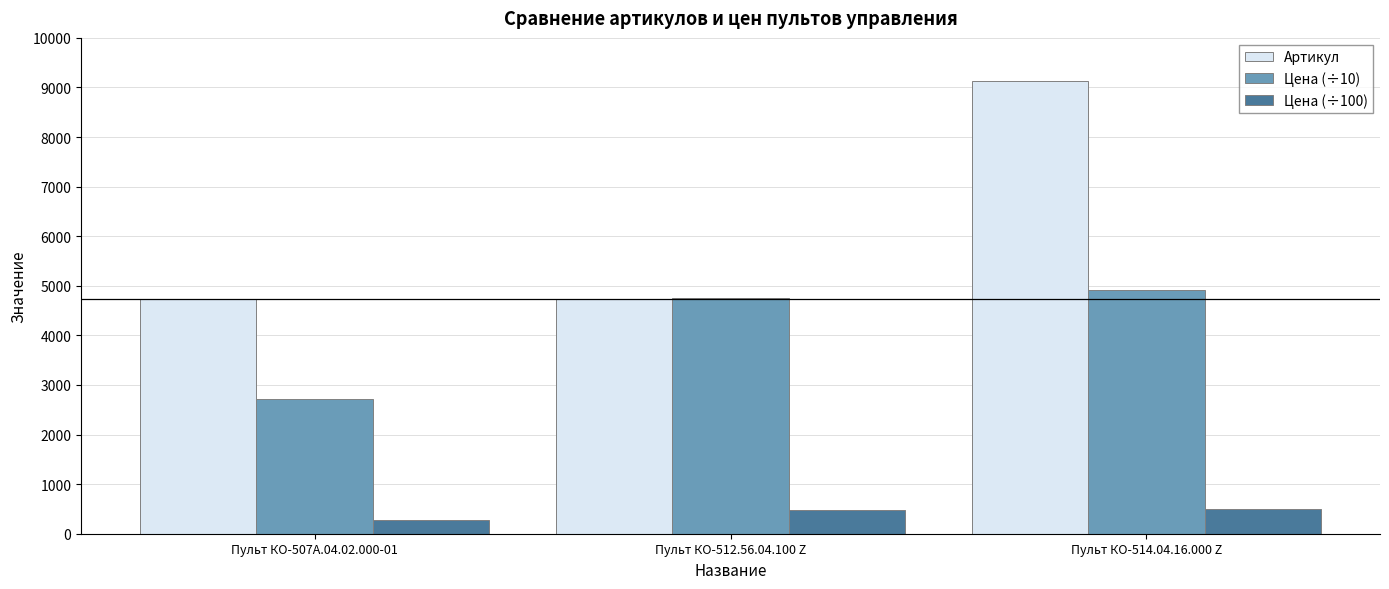

What are all the series names shown in the legend?

Артикул, Цена (÷10), Цена (÷100)